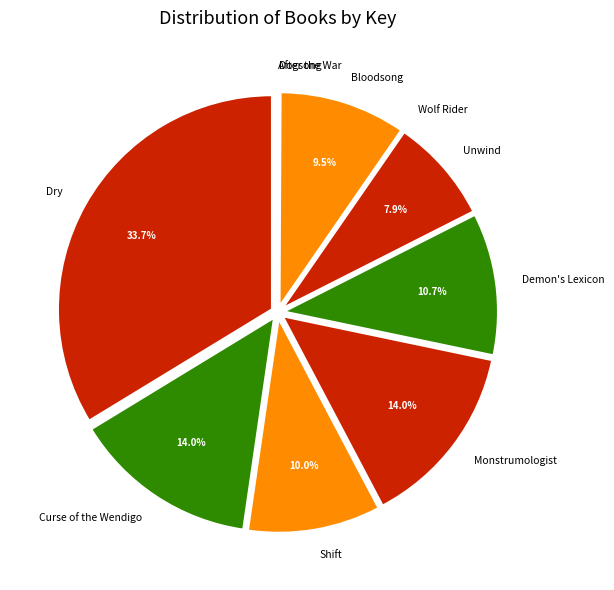

Approximately how many times larger is the value at Bloodsong compared to Curse of the Wendigo?

0.7